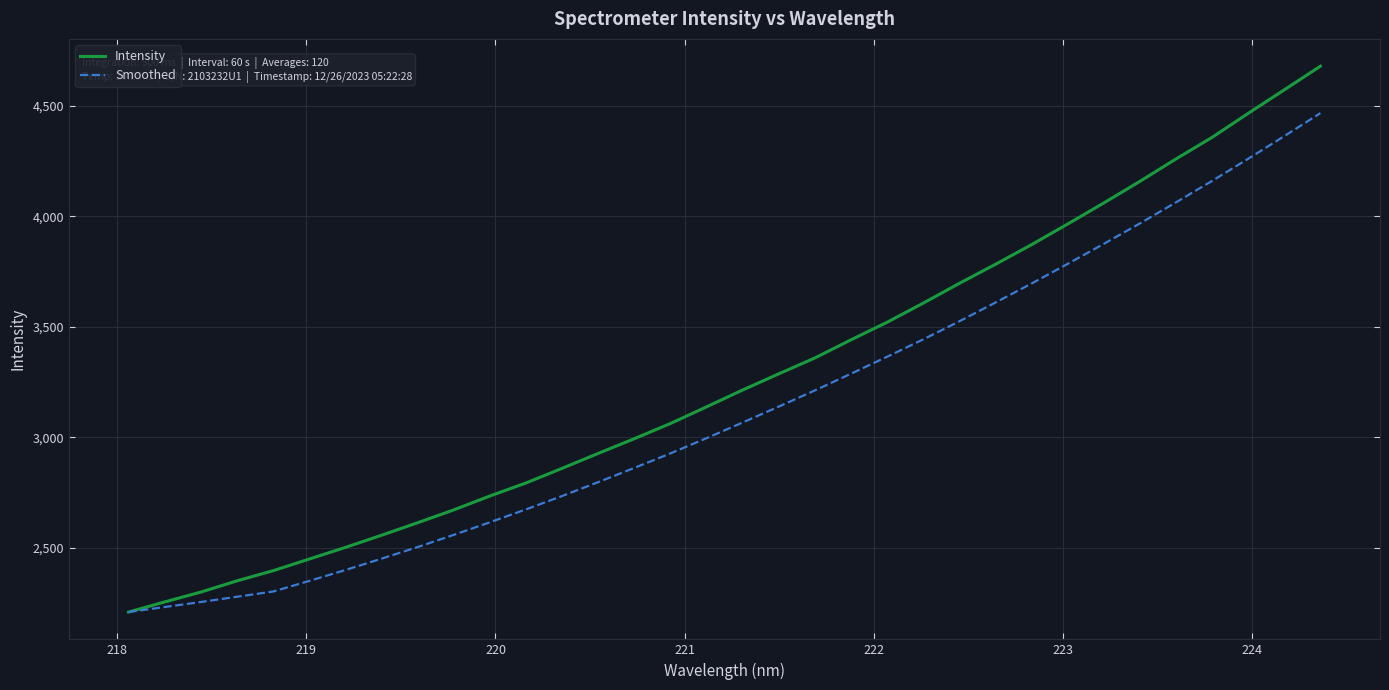

Which series has the largest range (max minus min)?

Intensity